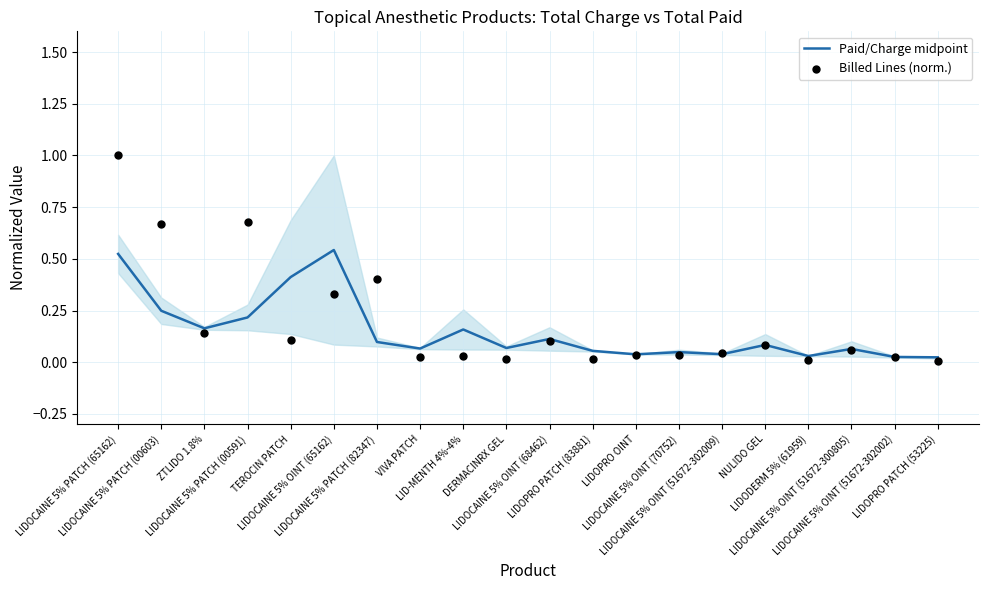

Which series contains the highest Y value?

Billed Lines (norm.)